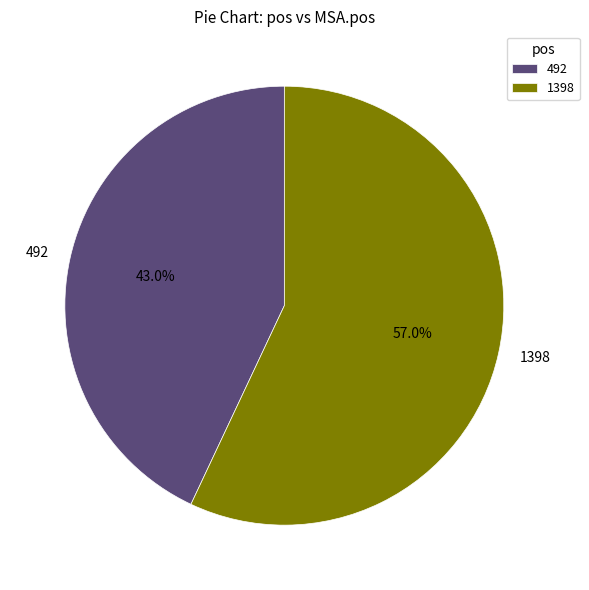

To the nearest percent, what portion does 1398 represent?

57%